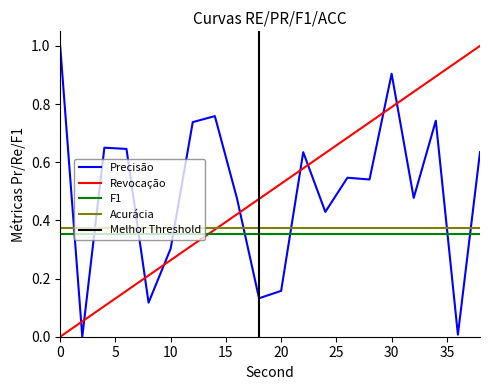

What is the value of the second point at the 17th from the left?

0.8